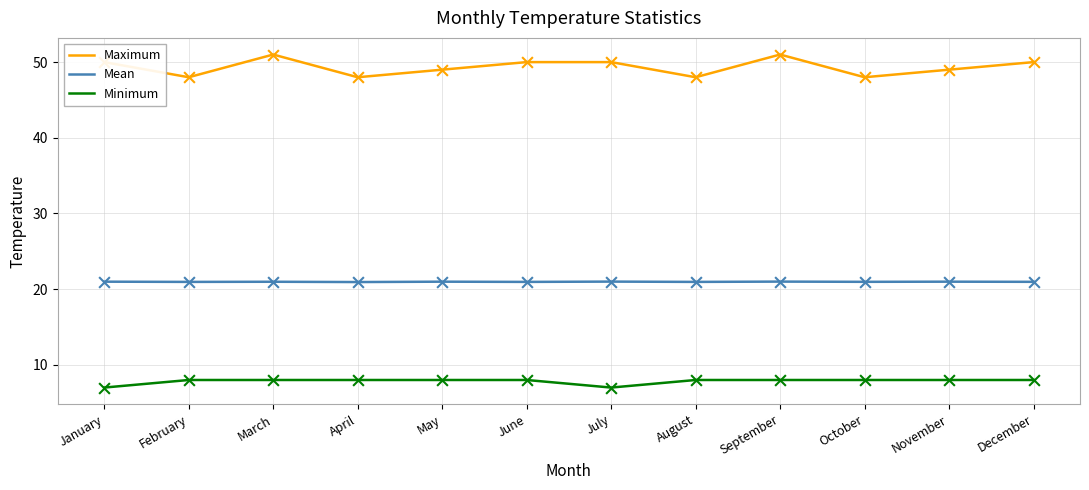

What are all the series names shown in the legend?

Maximum, Mean, Minimum